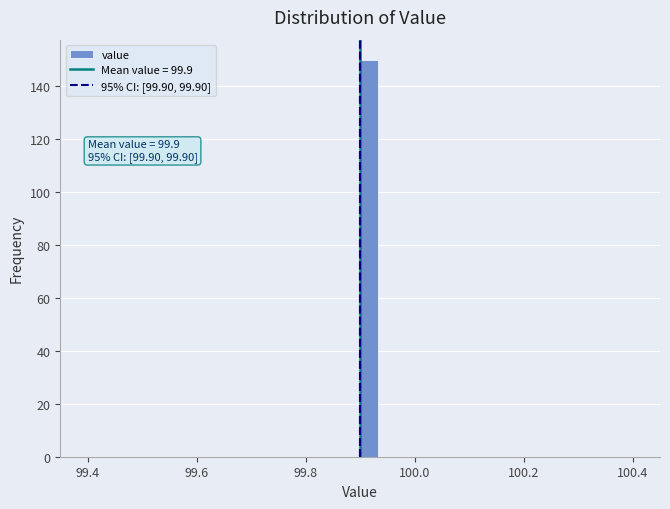

Read against the x-axis, roughly where is the centre of the tallest bar?

99.92